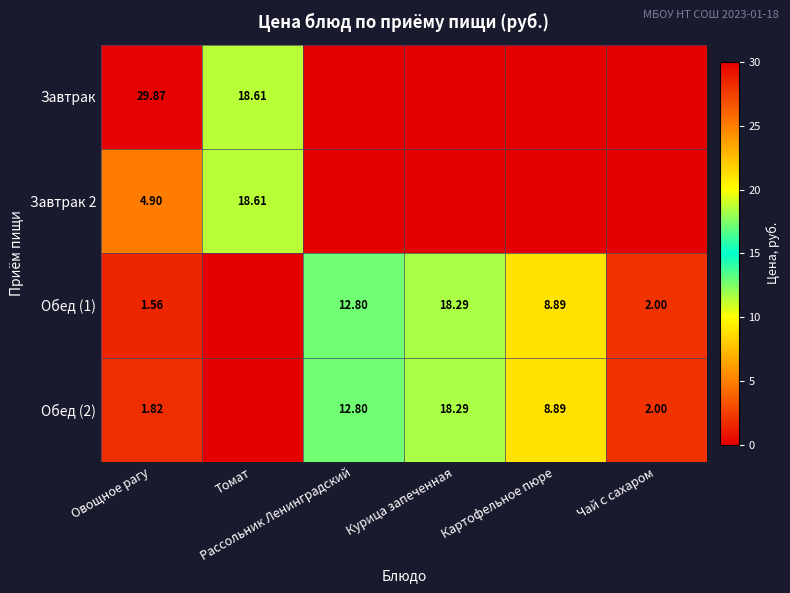

How many values in Завтрак are above zero?

2